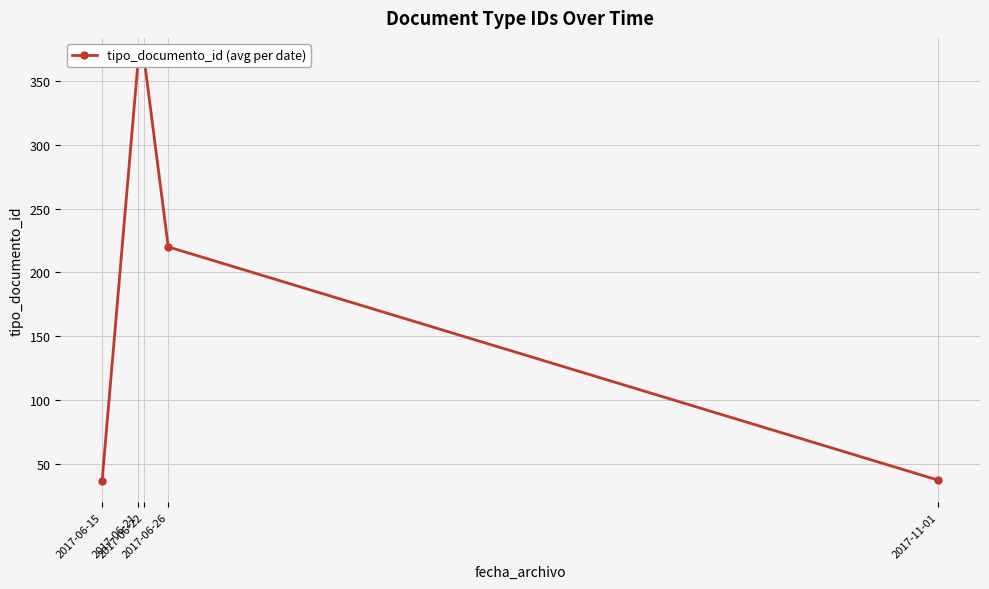

How many lines are shown in the chart?

1